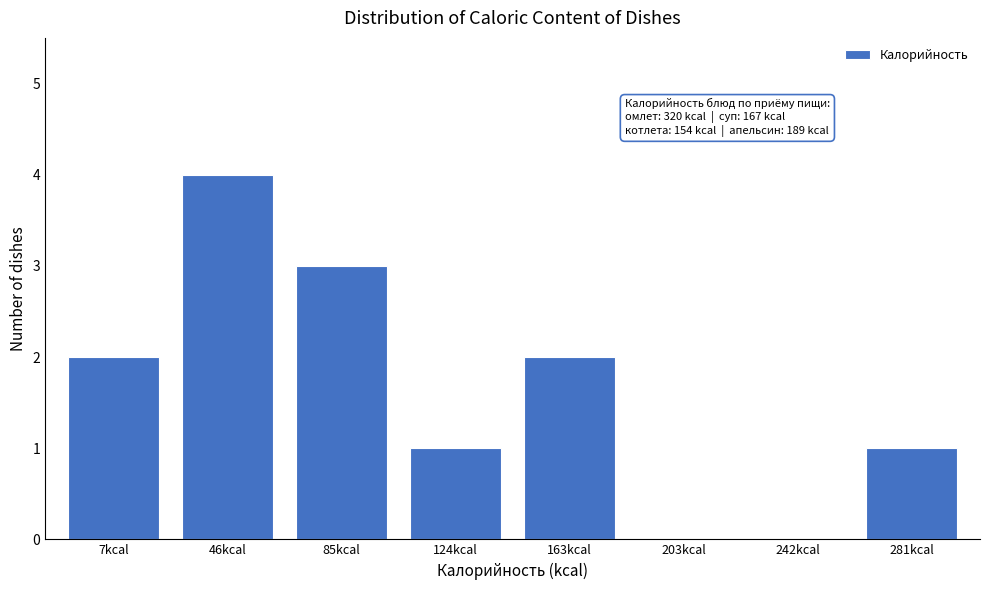

Reading right to left, transcribe all the data shown in this chart.

281kcal=1	242kcal=0	203kcal=0	163kcal=2	124kcal=1	85kcal=3	46kcal=4	7kcal=2